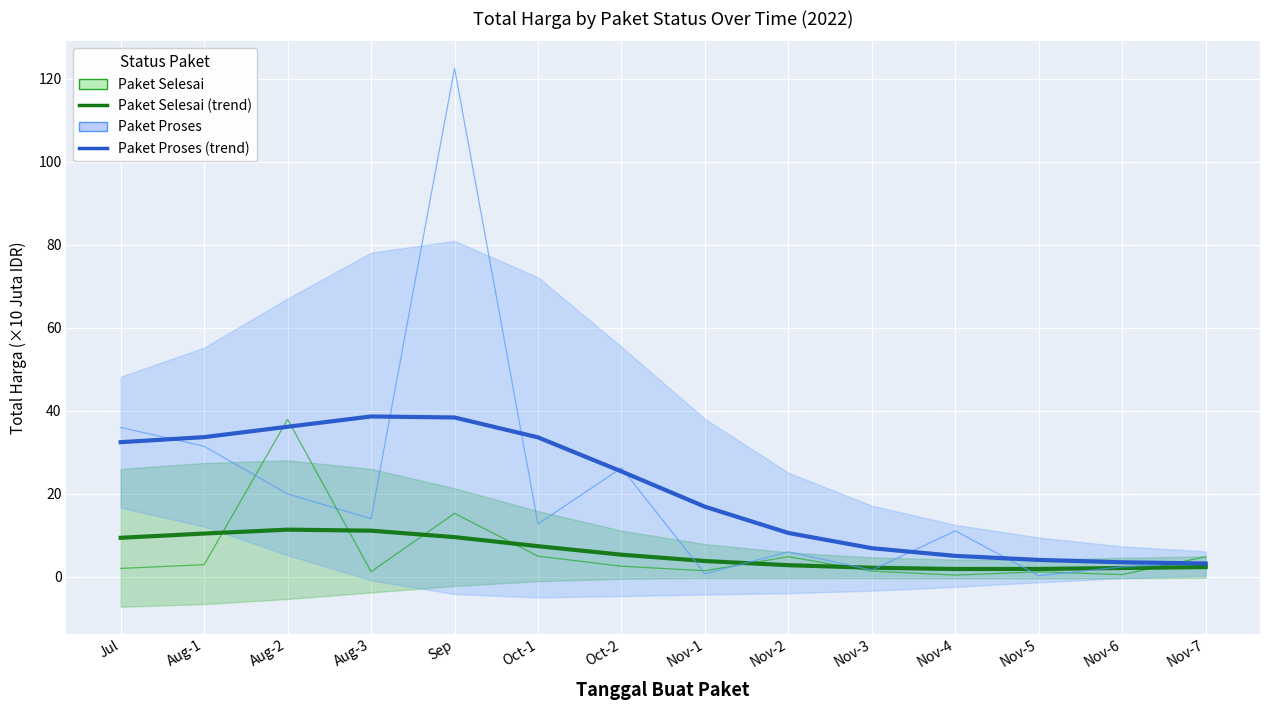

What is the maximum value shown in the chart?

122.5